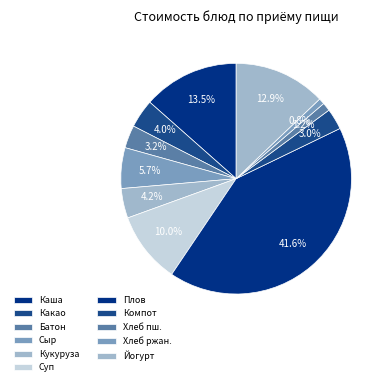

To the nearest percent, what is the difference between the largest and smallest slice percentages?

41%